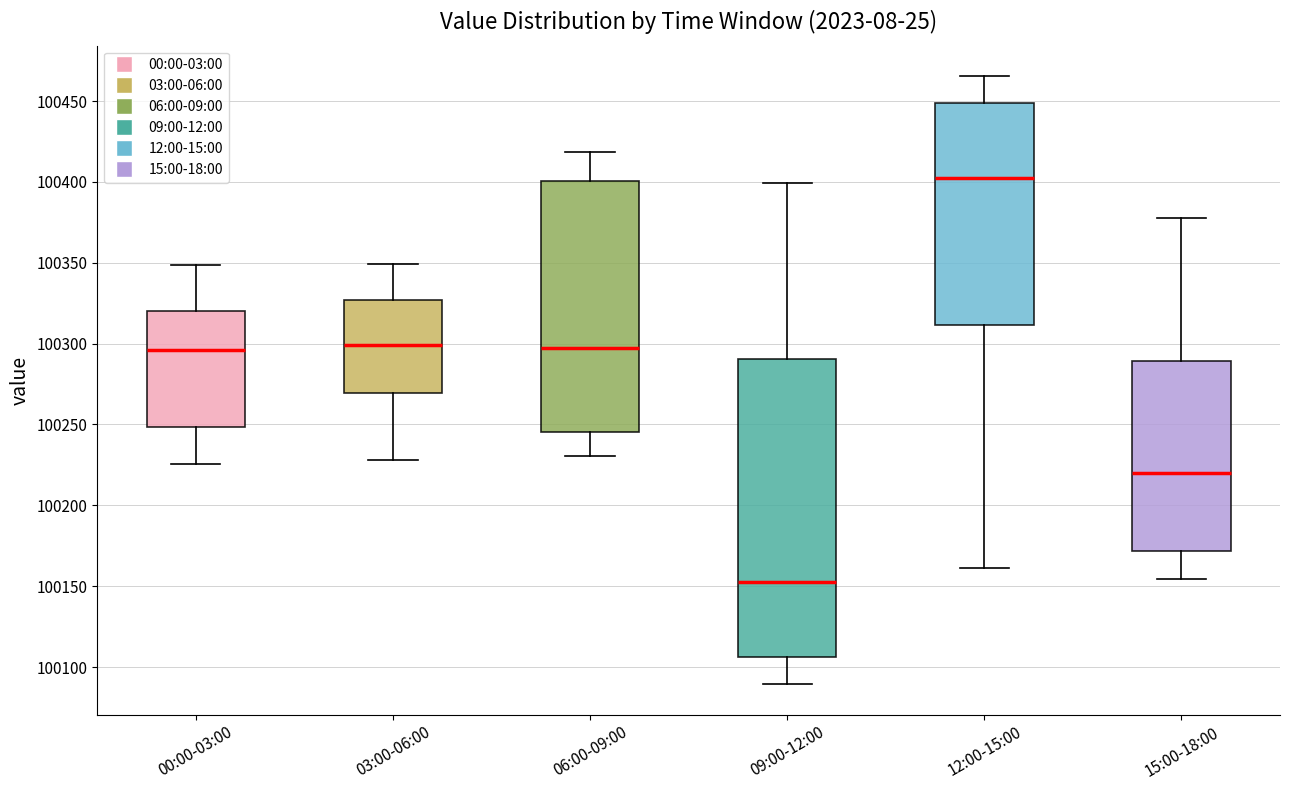

Reading left to right, read every box against the y-axis: the position of its median line, the range the box covers, and the ends of its whiskers. The values are not printed on the chart, so give them approximately, as read against the axis.

00:00-03:00: median 100295, box 100250 to 100320, whiskers 100225 to 100350
03:00-06:00: median 100300, box 100270 to 100325, whiskers 100230 to 100350
06:00-09:00: median 100295, box 100245 to 100400, whiskers 100230 to 100420
09:00-12:00: median 100150, box 100105 to 100290, whiskers 100090 to 100400
12:00-15:00: median 100400, box 100310 to 100450, whiskers 100160 to 100465
15:00-18:00: median 100220, box 100170 to 100290, whiskers 100155 to 100380